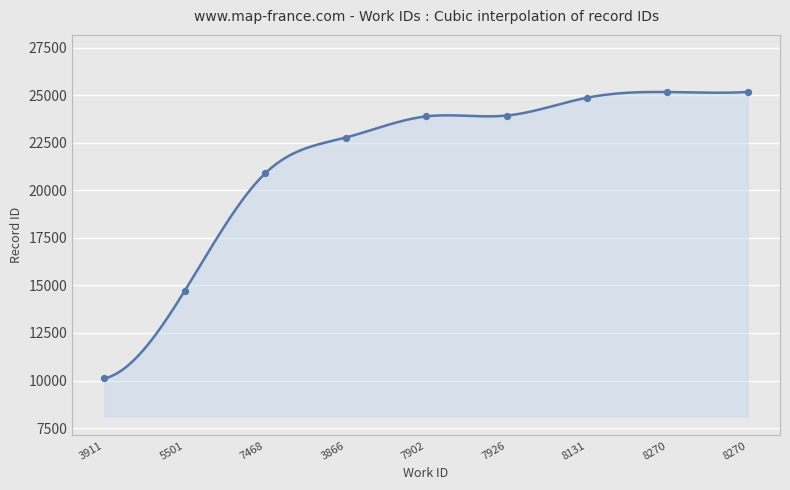

Between 7926 and 8270, which is larger?

8270